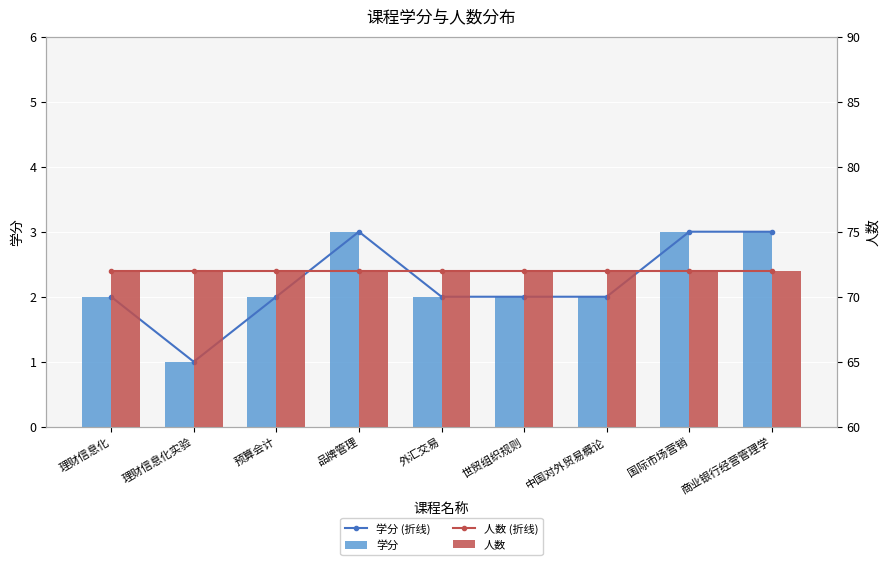

What is the difference between the 学分 values at 品牌管理 and 理财信息化?

1